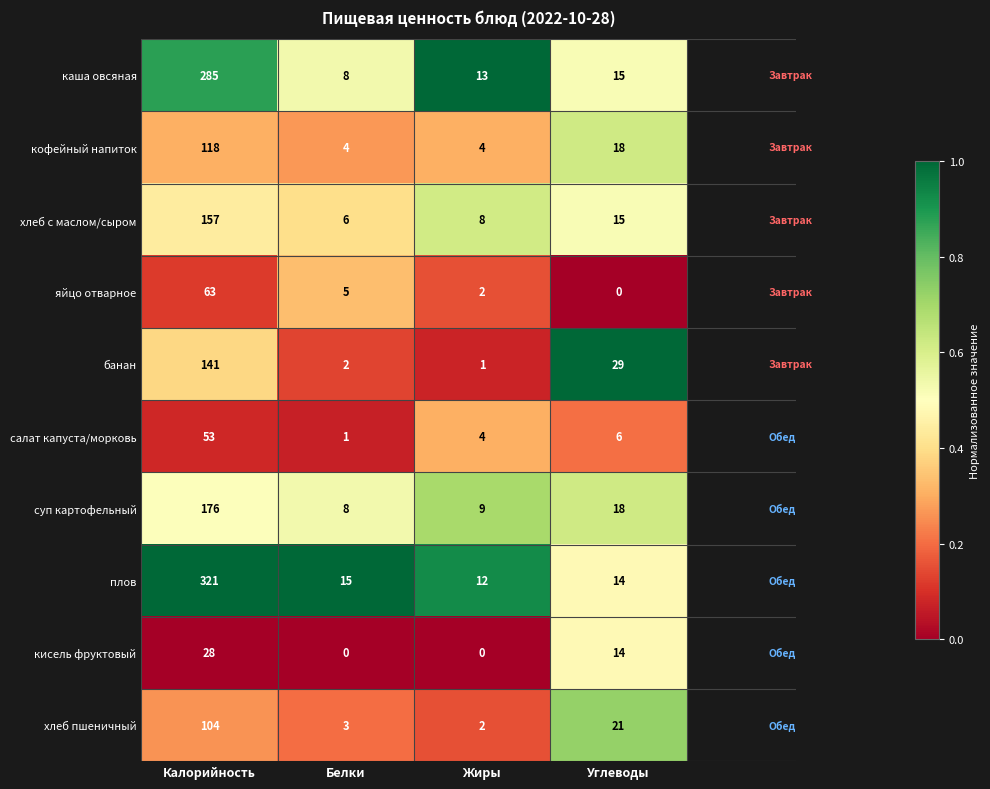

Which series has the largest total across all categories?

плов